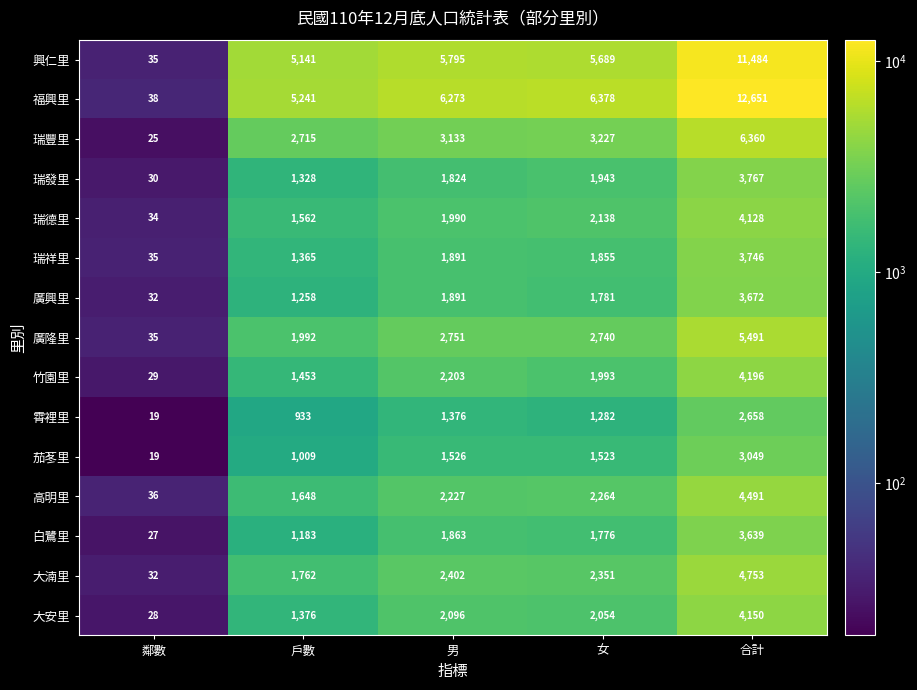

What is the difference between the second highest and minimum values in the 茄苳里 series?

1507